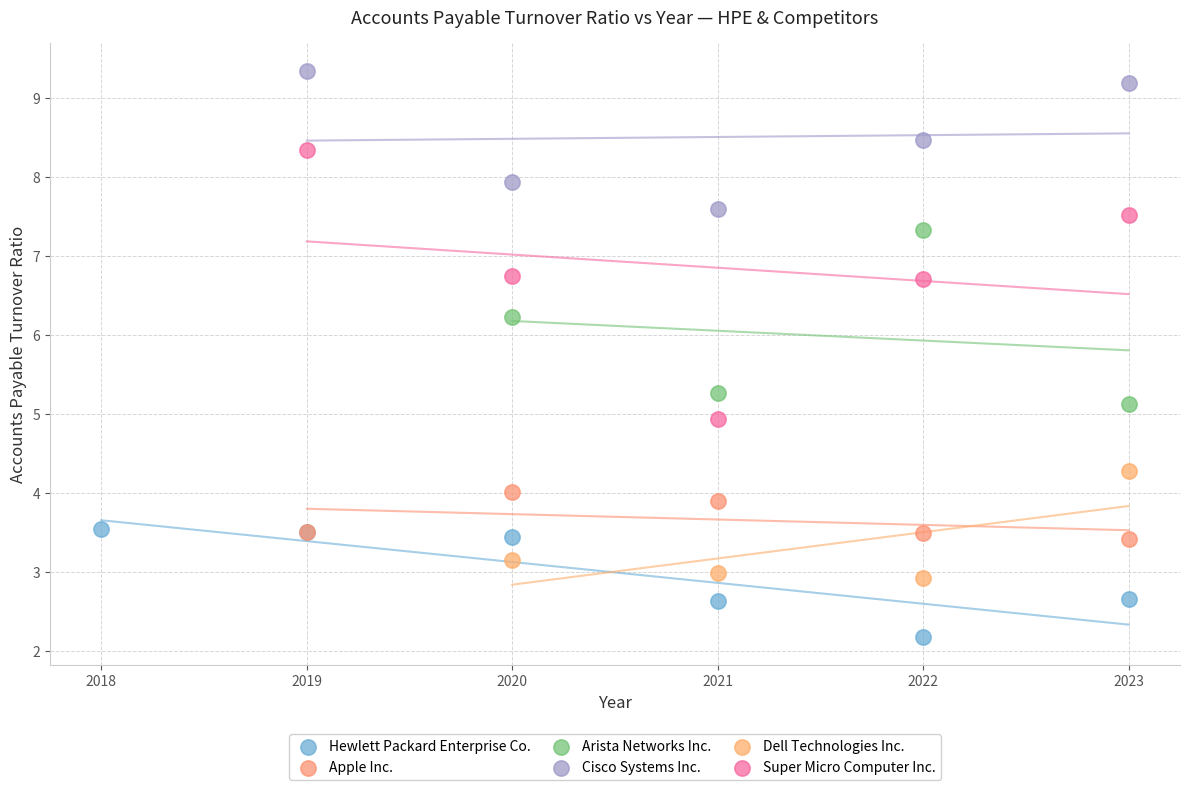

Which series contains the highest Y value?

Cisco Systems Inc.